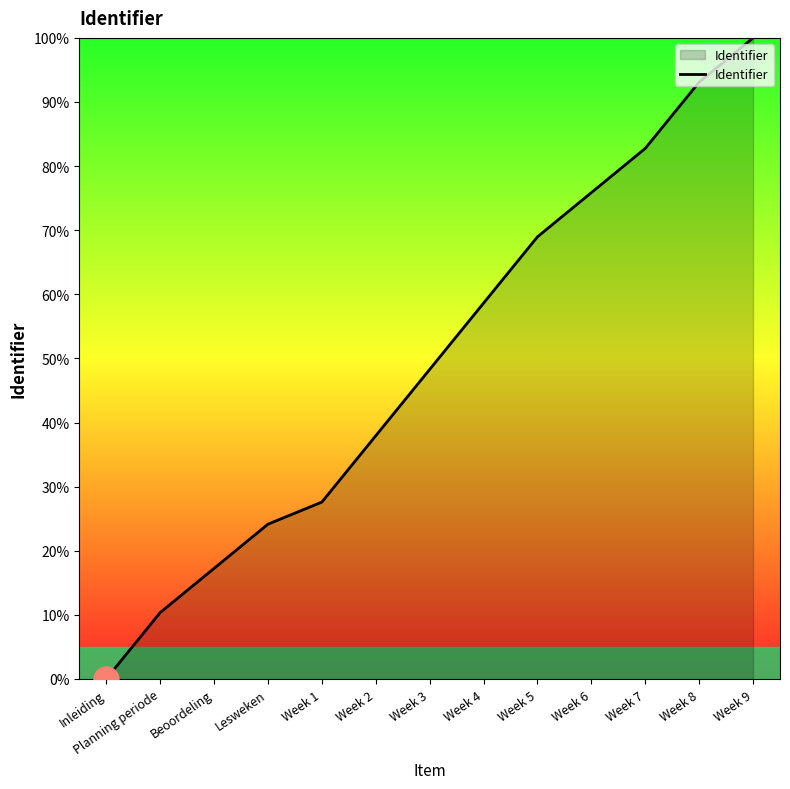

Does the chart have visible grid lines?

No